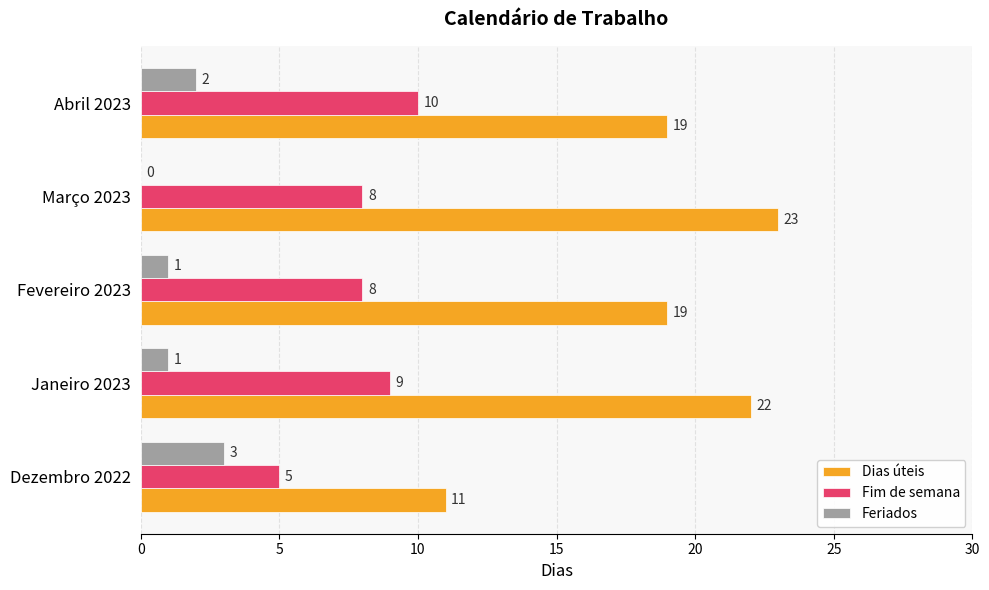

How many categories are shown in the chart?

5